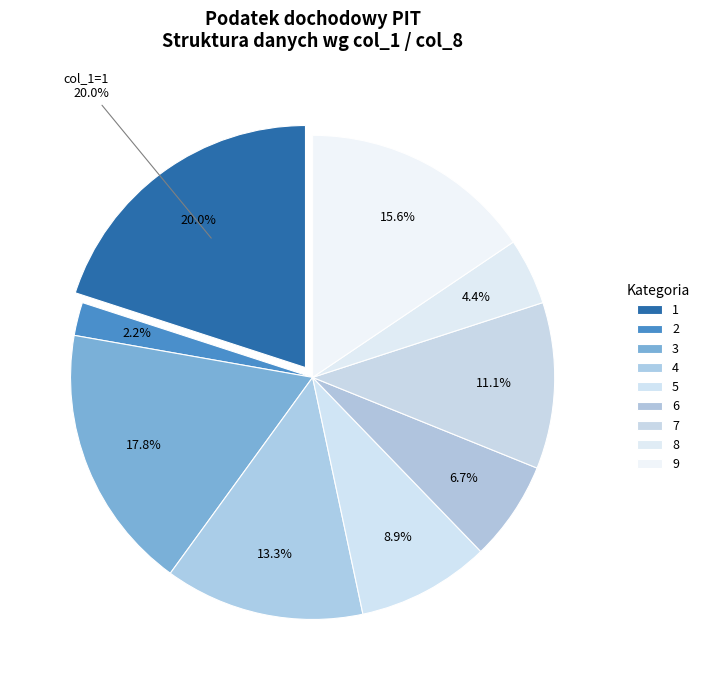

To the nearest percent, what is the average slice percentage?

11%